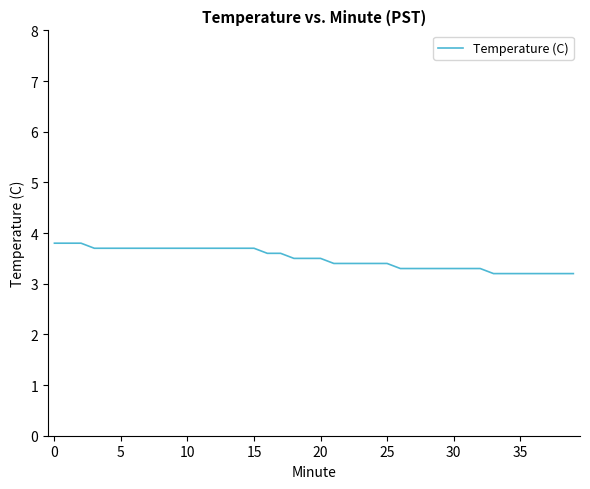

What is the average value?

3.5